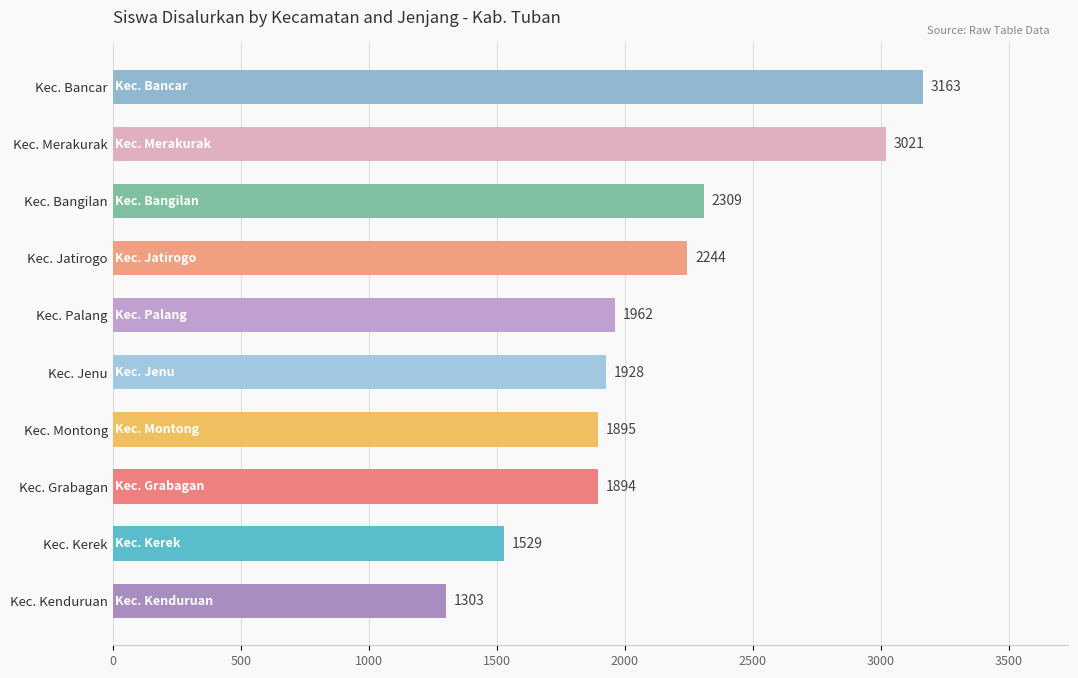

Which category has the highest value across all series?

Kec. Bancar